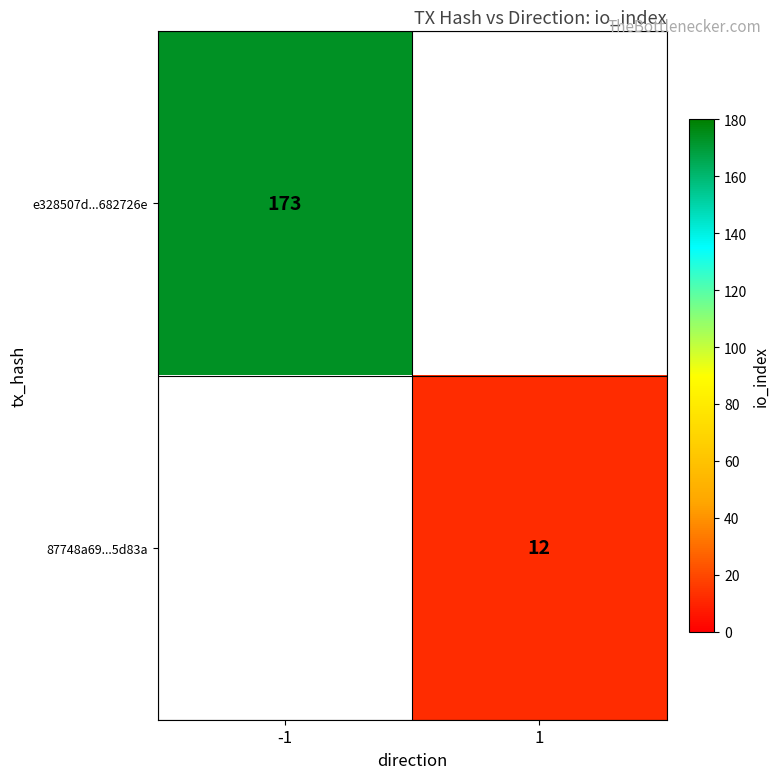

Is it true that 87748a69...5d83a equals 12 at 1?

True